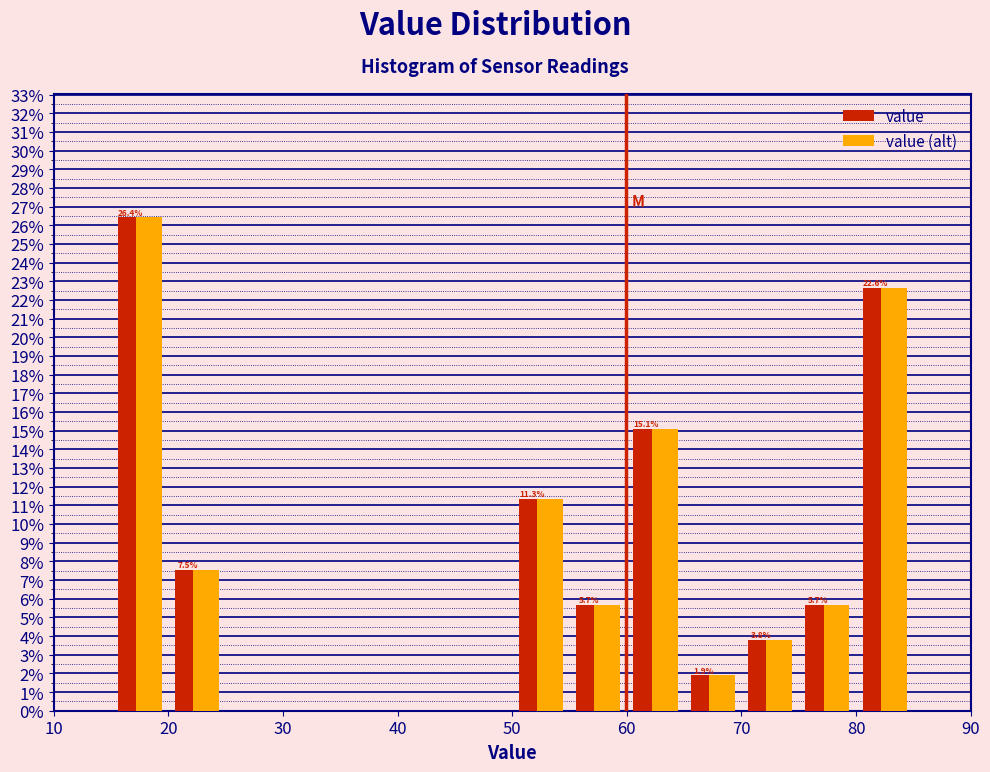

In the value series, which range on the x-axis has the tallest bar?

15 to 20